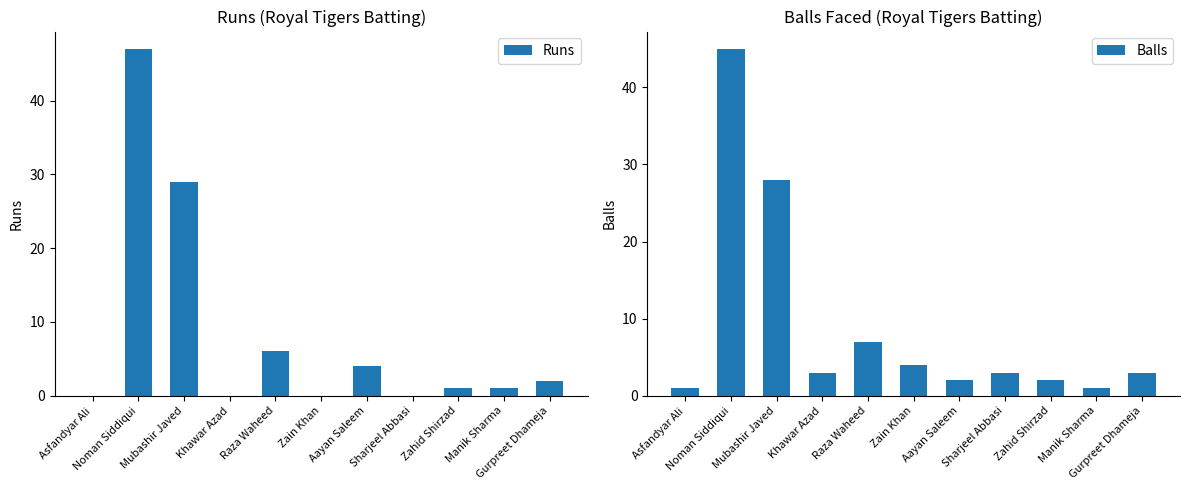

What are all the series names shown in the legend?

Runs, Balls